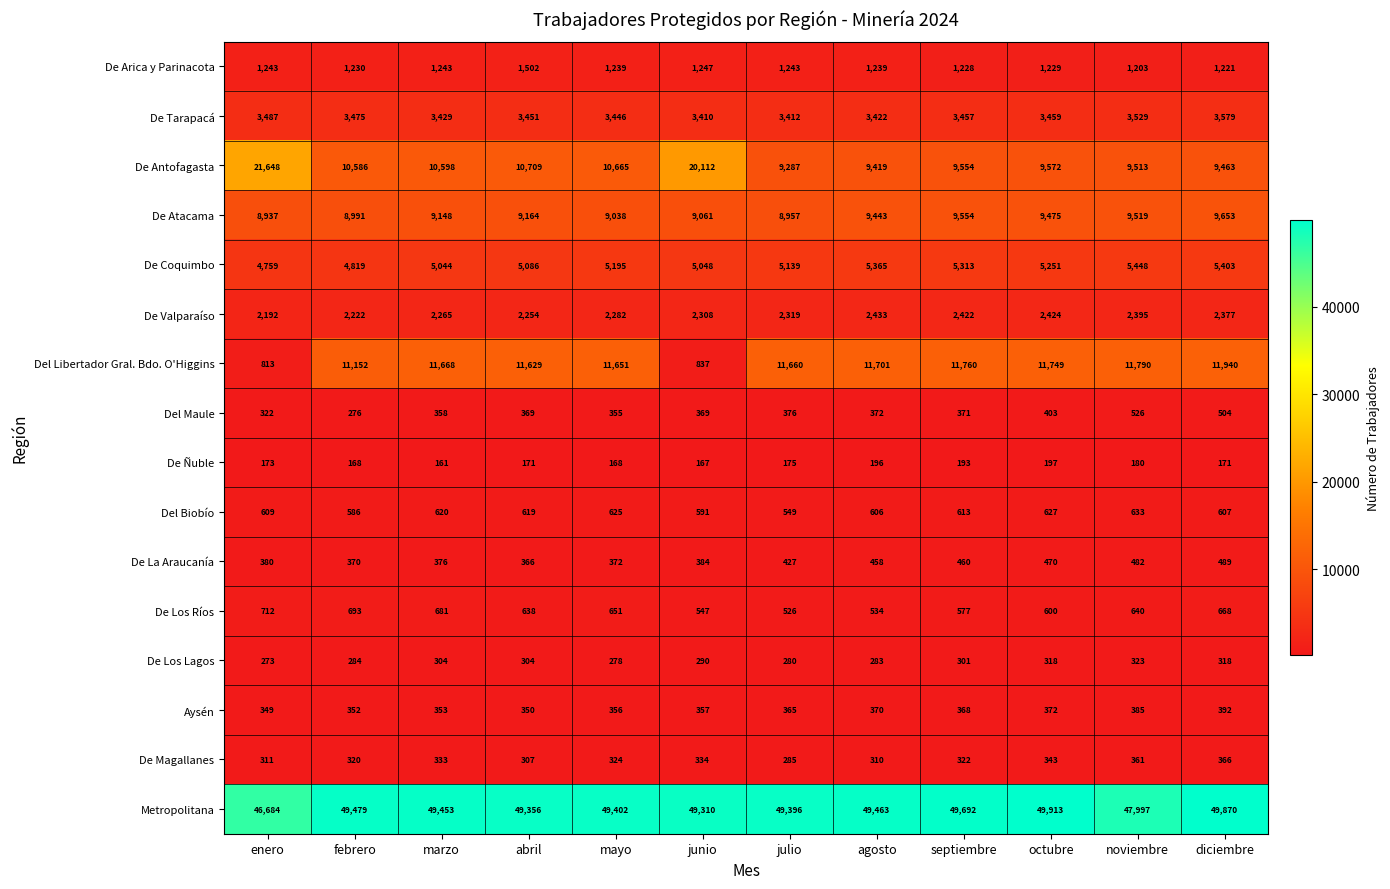

Which category has the highest value across all series?

octubre